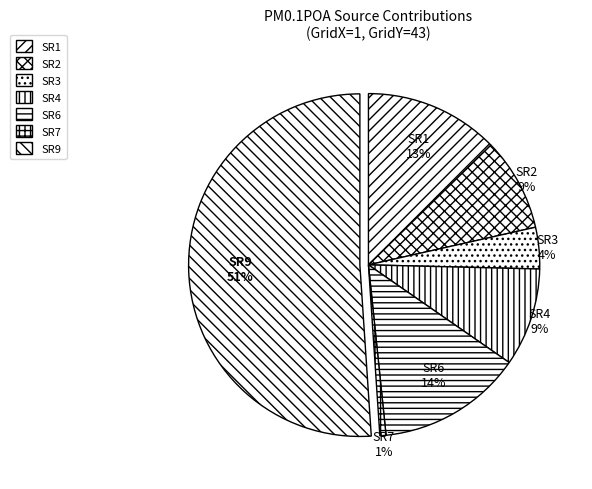

To the nearest percent, what is the difference between the largest and smallest slice percentages?

50%